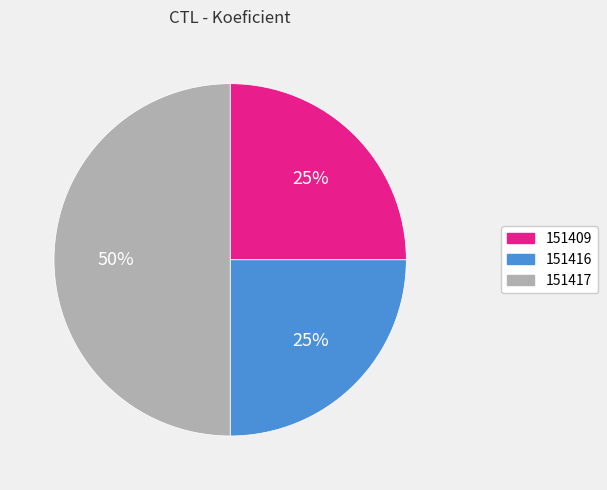

To the nearest percent, what portion does 151417 represent?

50%